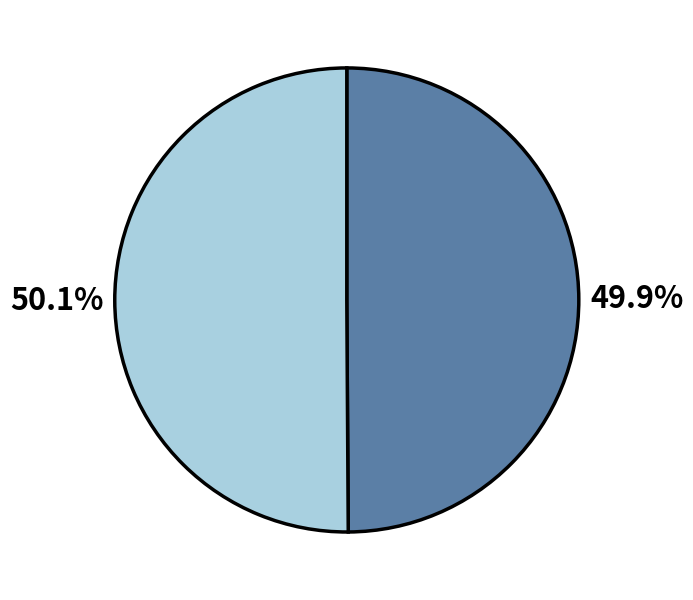

How many segments does this pie chart have?

2